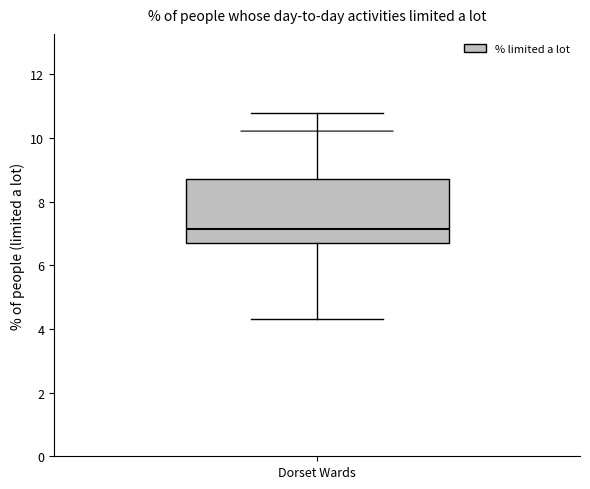

Transcribe this box plot: give where the median line is, the range the box spans, and where the two whiskers end, as read against the y-axis. The values are not printed on the chart, so give them approximately, as read against the axis.

median 7.2, box 6.8 to 8.8, whiskers 4.4 to 10.8